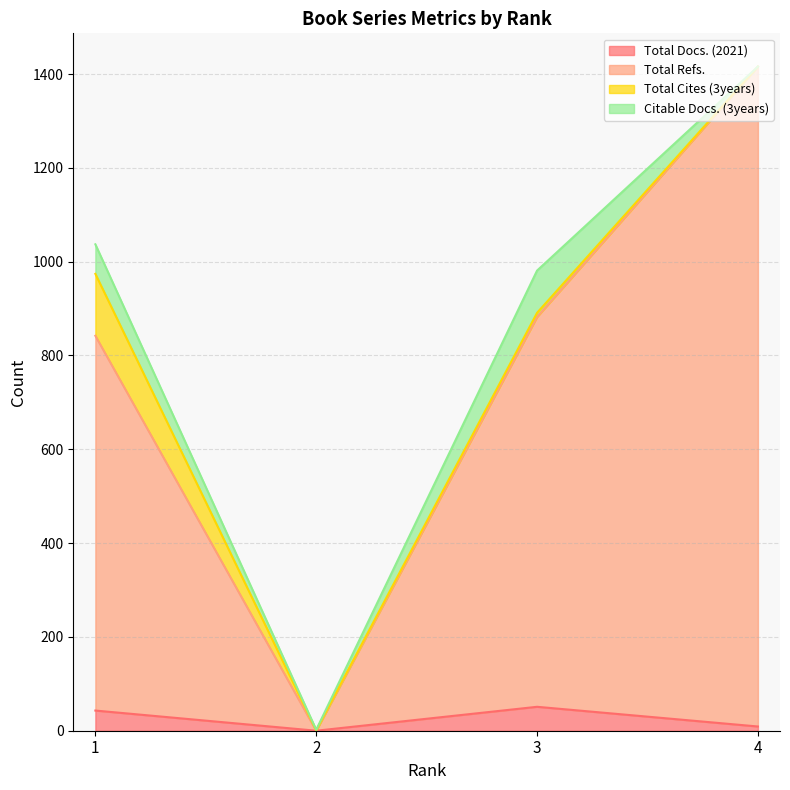

What are all the series names shown in the legend?

Total Docs. (2021), Total Refs., Total Cites (3years), Citable Docs. (3years)